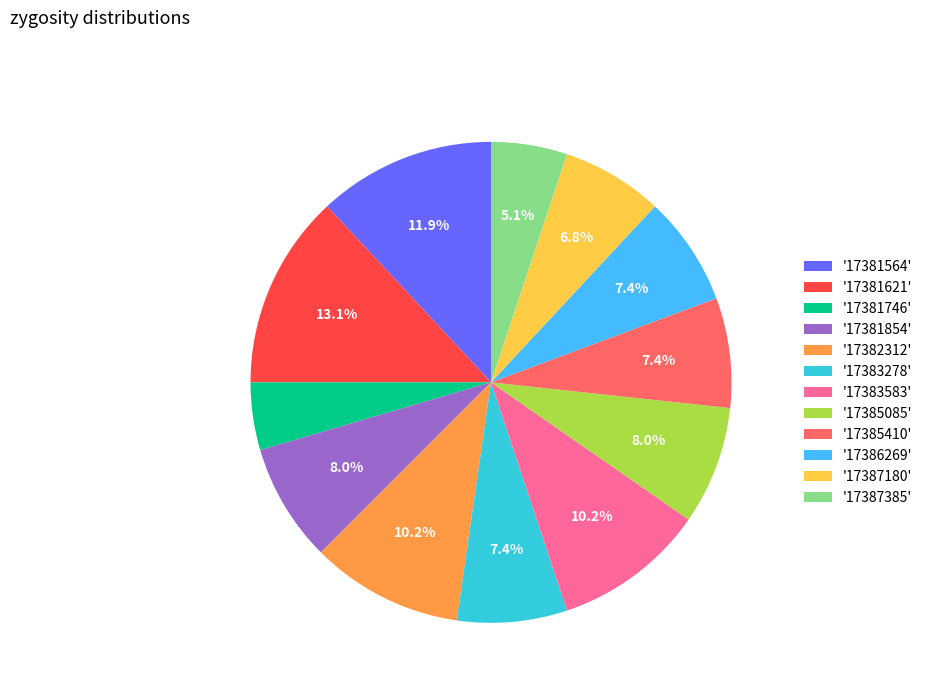

Does '17383278' account for over 50% of the chart?

No